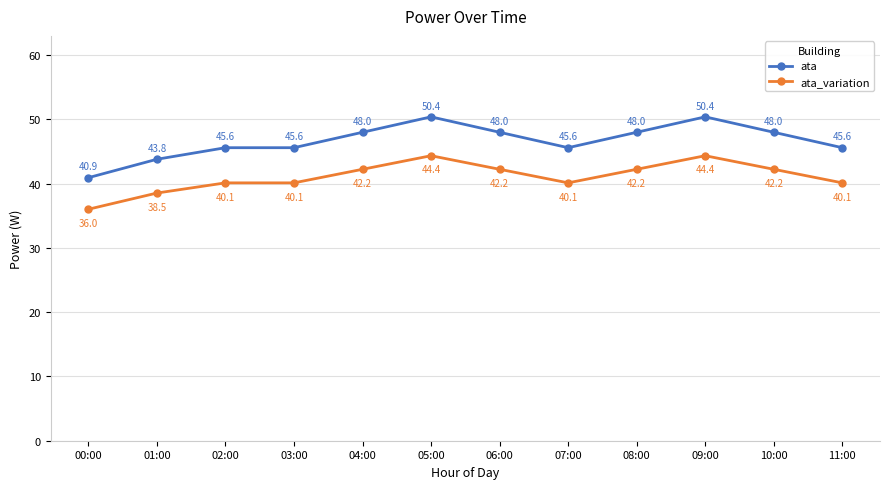

What is the label of the 5th point from the left?

04:00